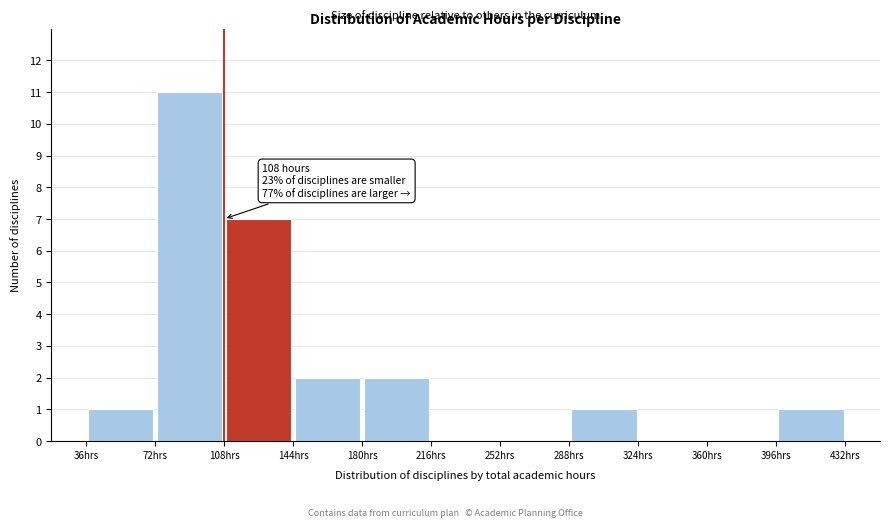

Over which range of the x-axis is the bar tallest?

72 to 108